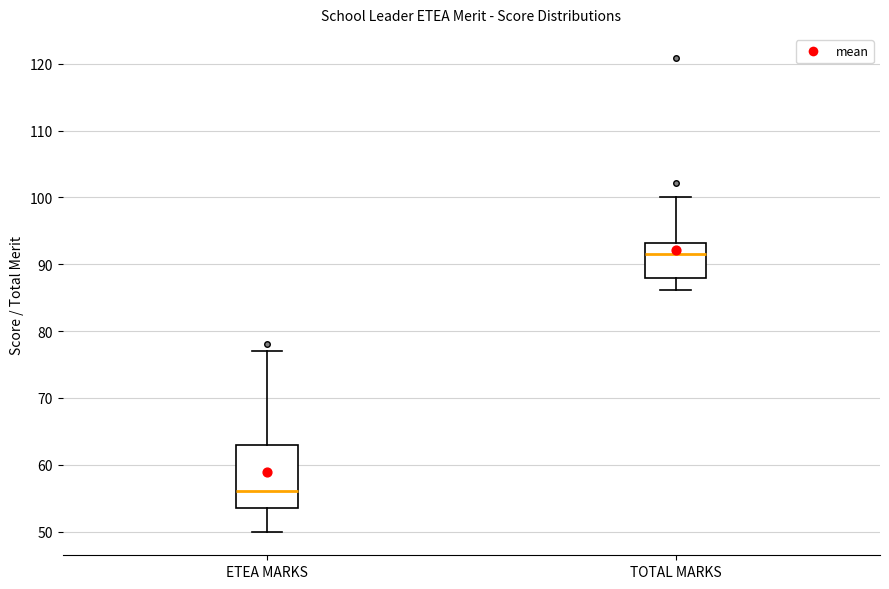

Where does the median line of the box for ETEA MARKS sit on the y-axis? The values are not printed on the chart, so give them approximately, as read against the axis.

56